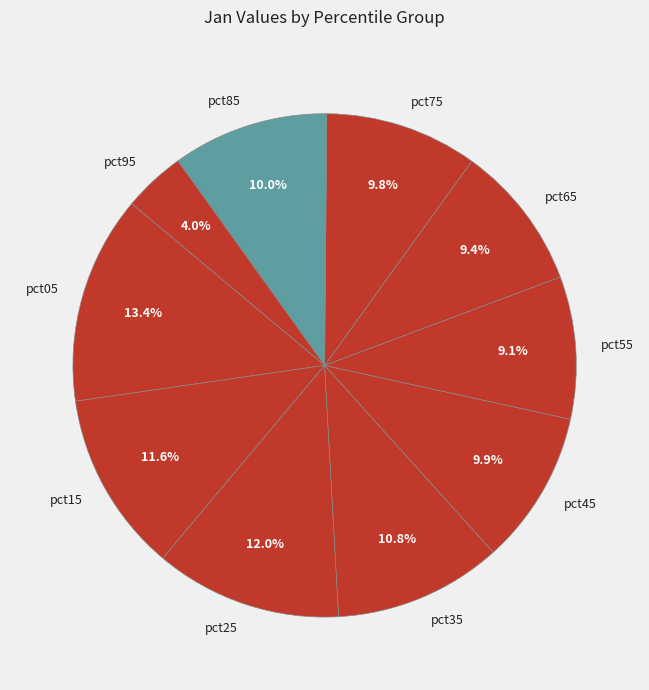

How many segments does this pie chart have?

10